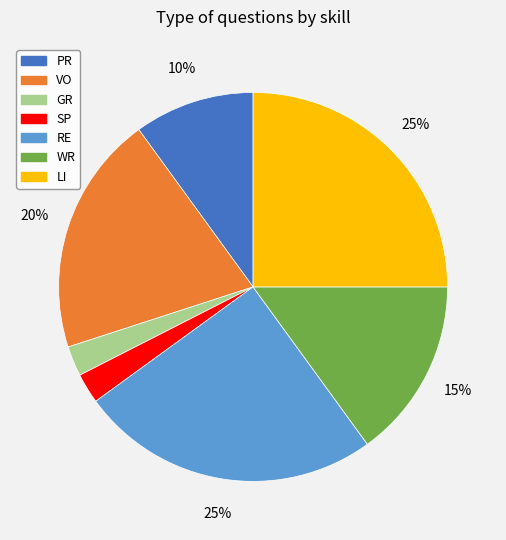

To the nearest percent, what is the combined percentage of WR and PR?

25%